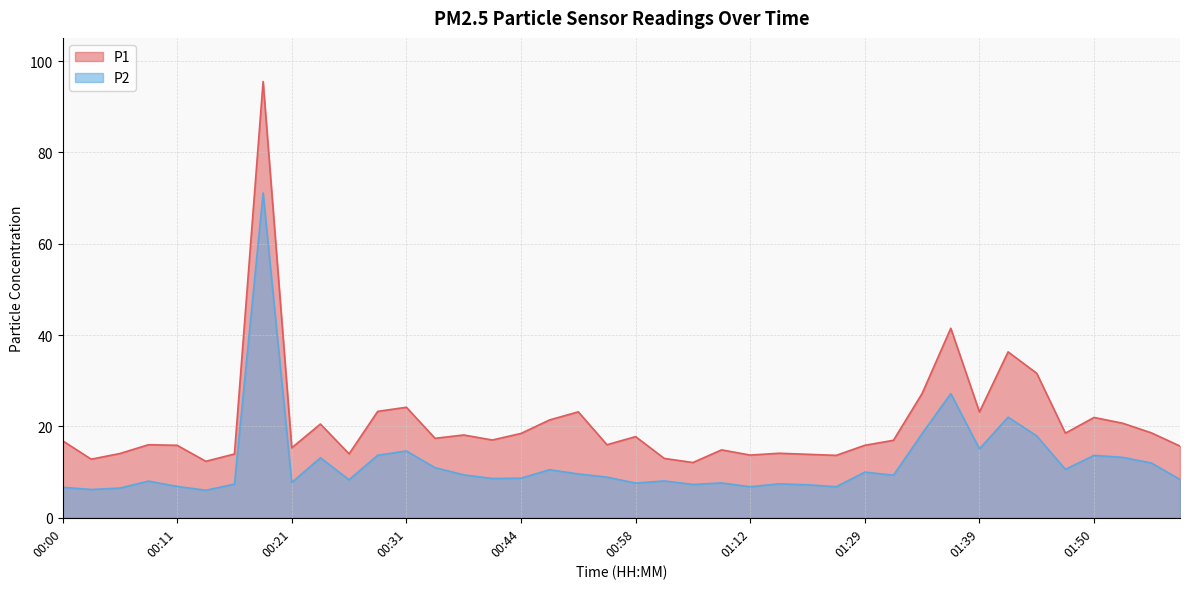

What is the difference between the P2 values at 00:50 and 00:24?

3.5